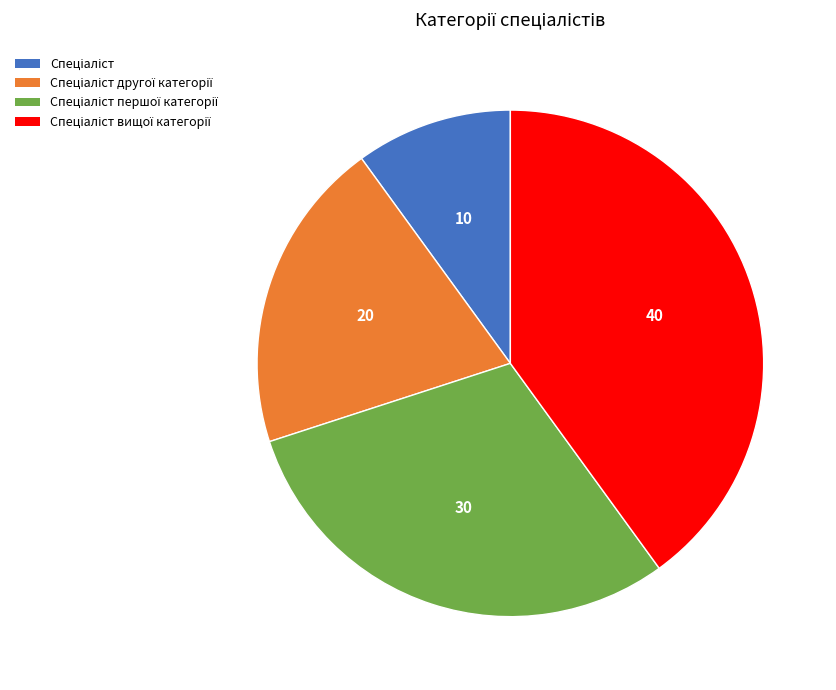

Is there a majority slice in this chart?

No